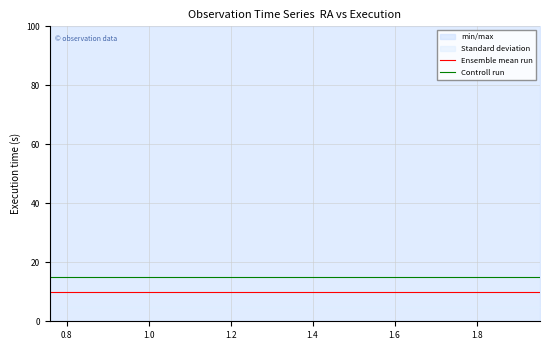

True or false: Ensemble mean run and Controll run intersect in this chart.

False